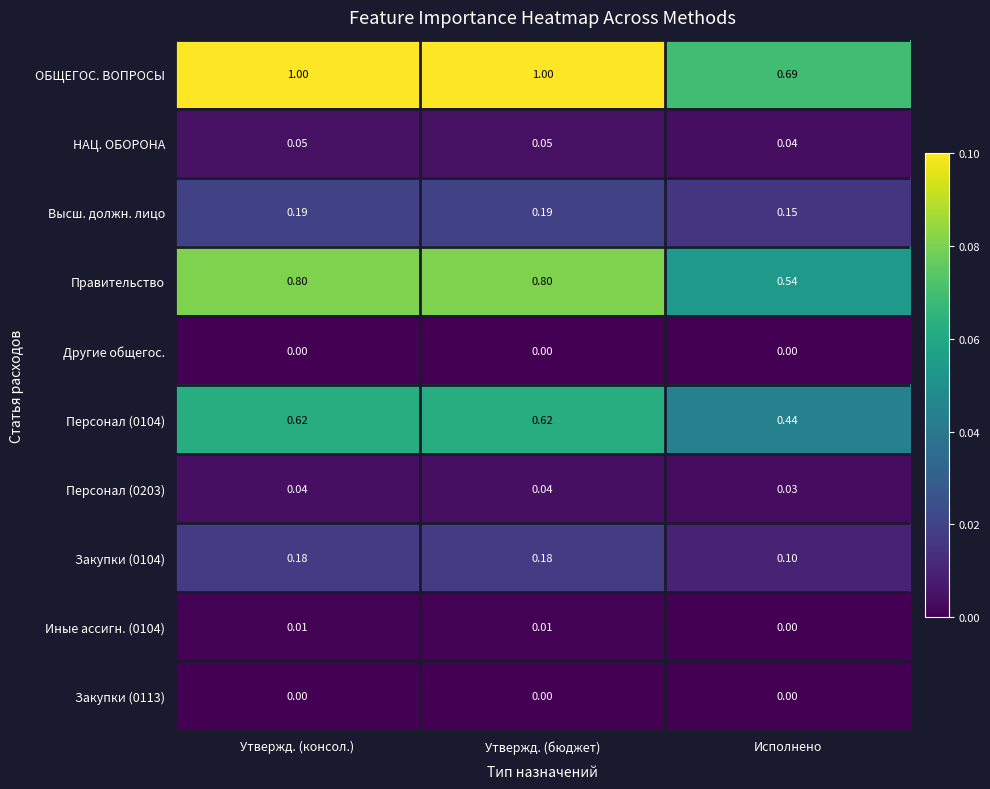

Which series has the largest total across all categories?

ОБЩЕГОС. ВОПРОСЫ